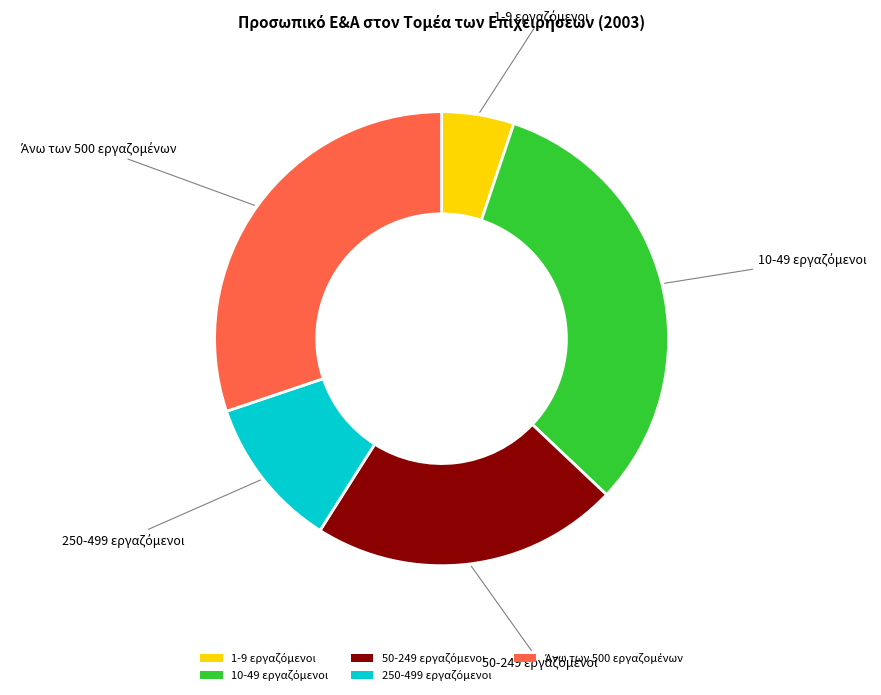

Is there a majority slice in this chart?

No